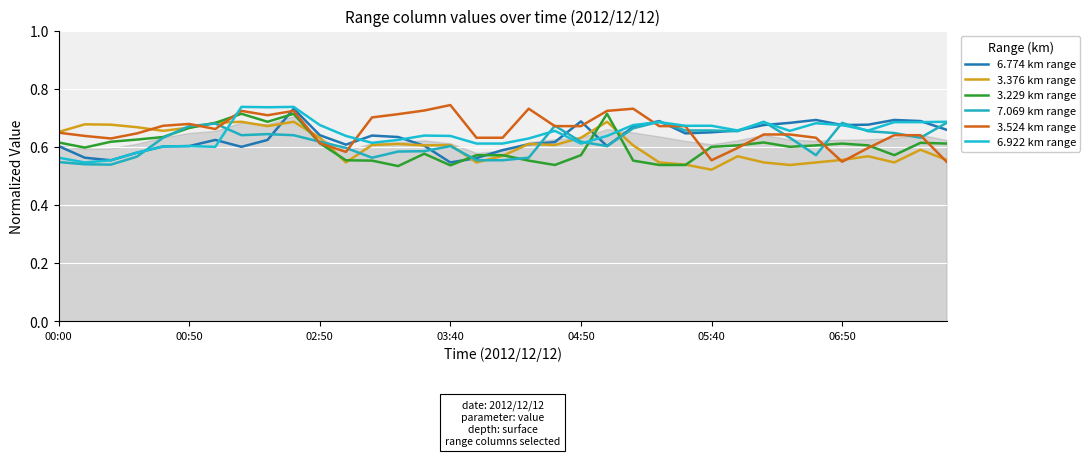

How many interior local valleys does the 3.229 km range series have?

7